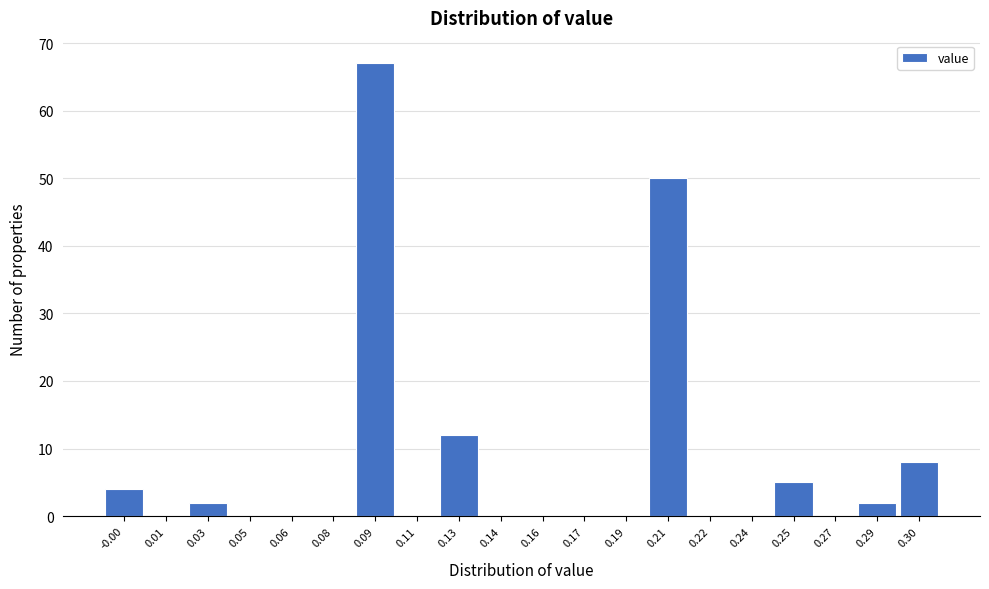

Reading right to left, extract all data points from this chart.

0.30=8	0.29=2	0.27=0	0.25=5	0.24=0	0.22=0	0.21=50	0.19=0	0.17=0	0.16=0	0.14=0	0.13=12	0.11=0	0.09=67	0.08=0	0.06=0	0.05=0	0.03=2	0.01=0	-0.00=4